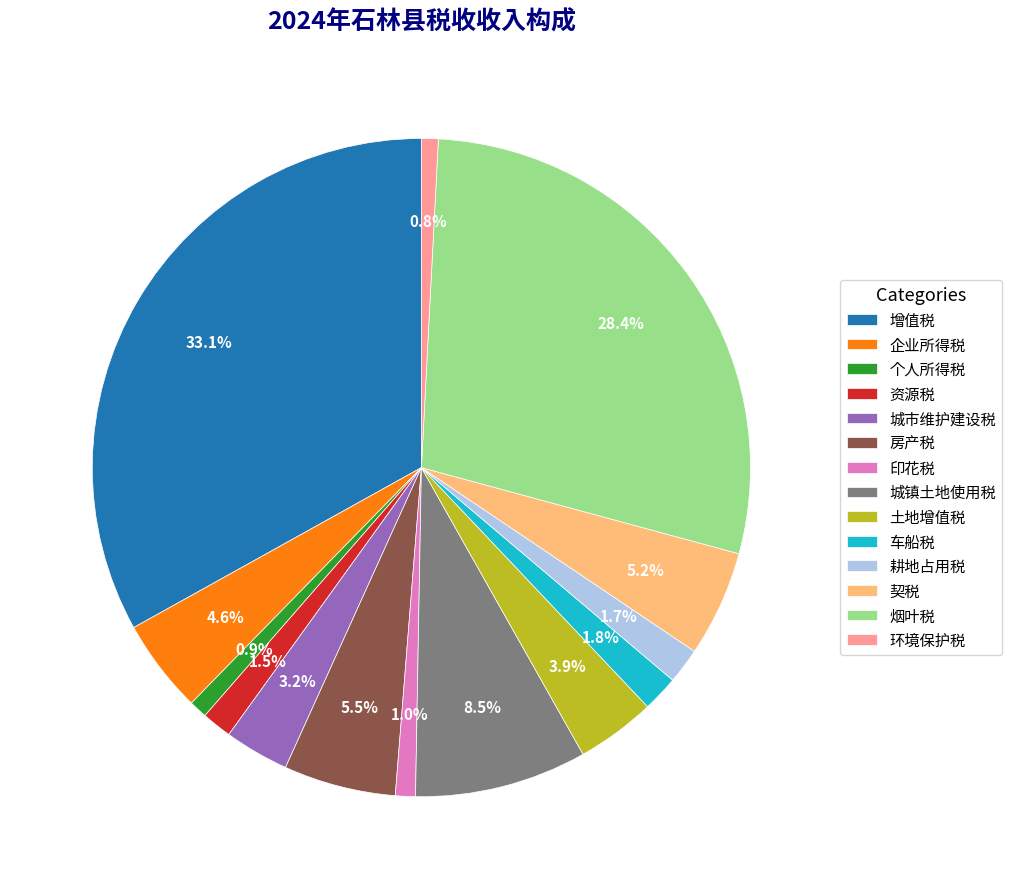

True or false: 烟叶税 accounts for 28% of the total.

True